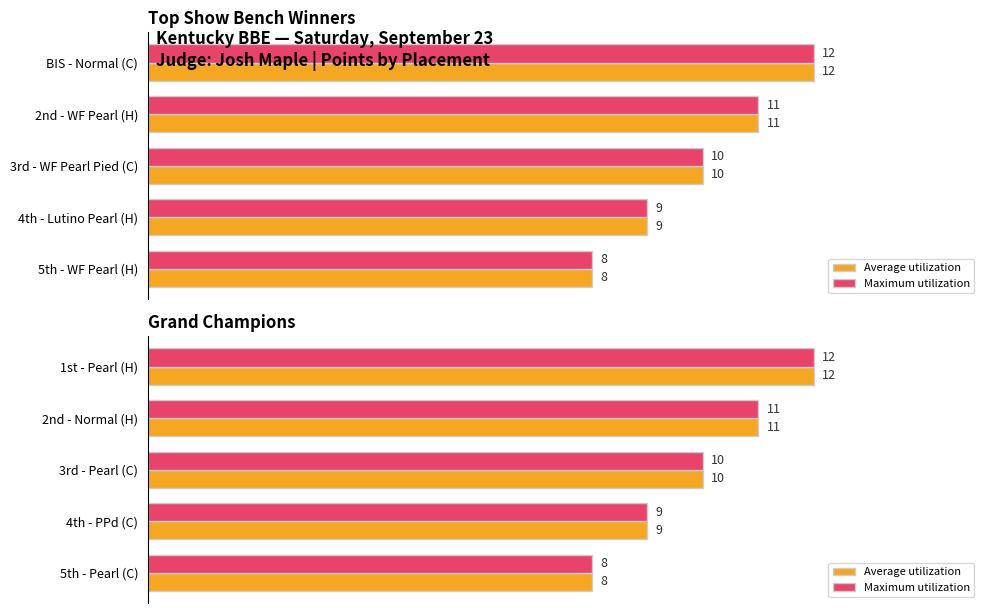

How many data points in Average utilization are above 10?

2